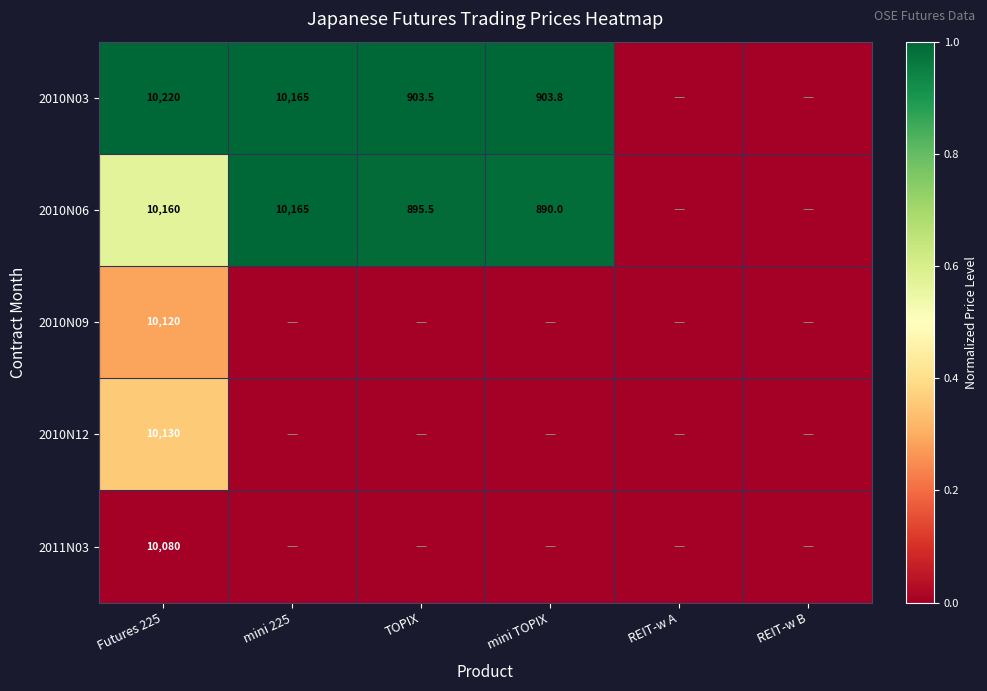

Is the value of 2010N09 at Futures 225 greater than the value of 2010N03 at Futures 225?

No